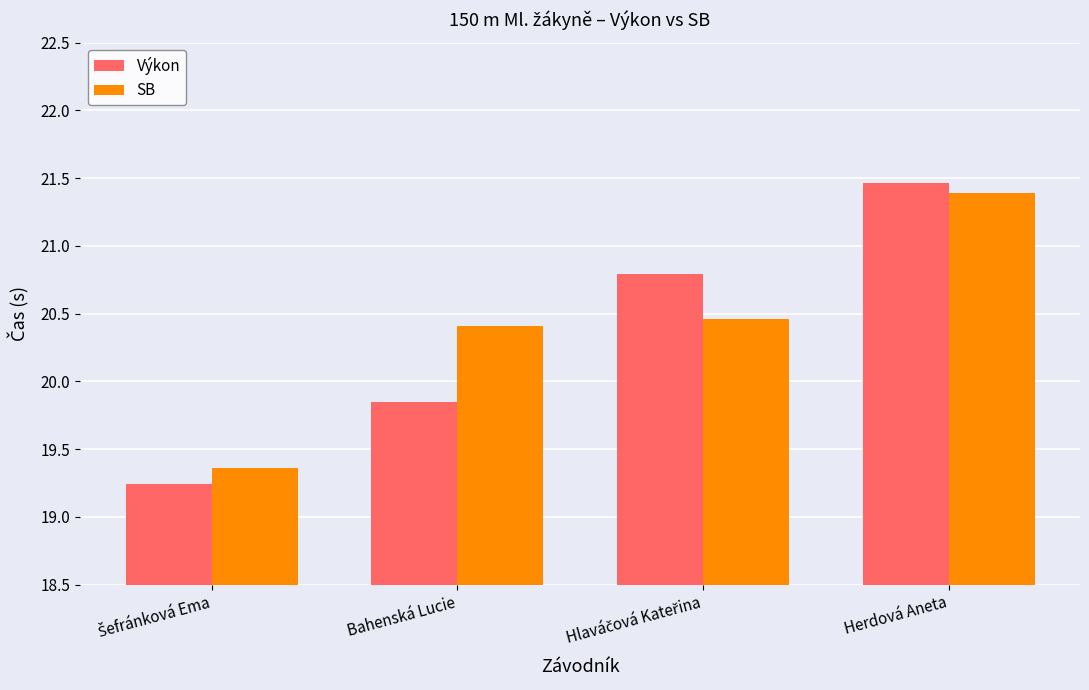

Which label corresponds to the largest value in the chart?

Herdová Aneta